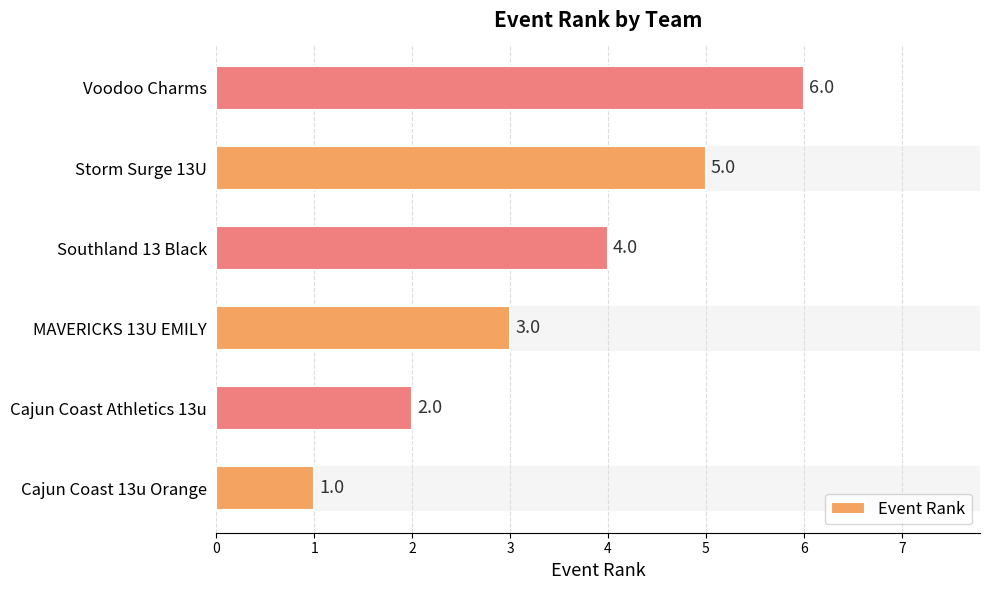

Count the values in the range 2 to 5.

4